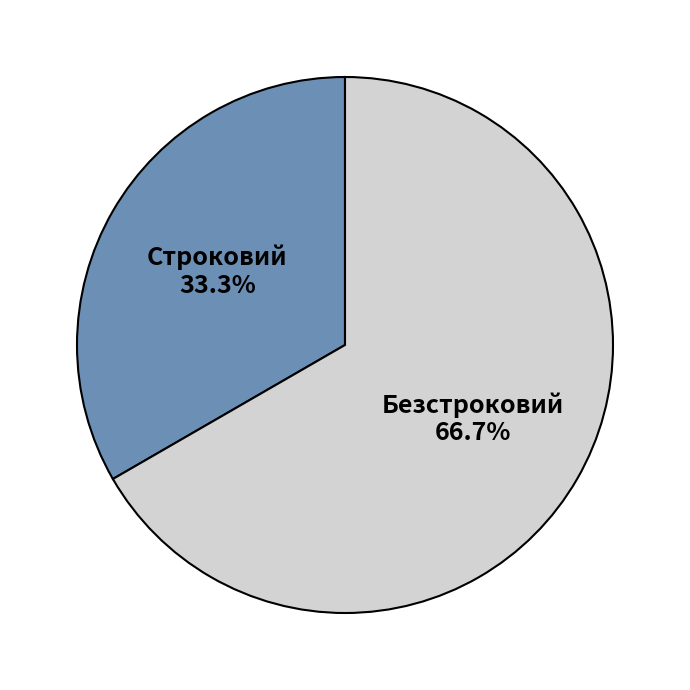

To the nearest percent, what percentage of the pie is Безстроковий?

67%